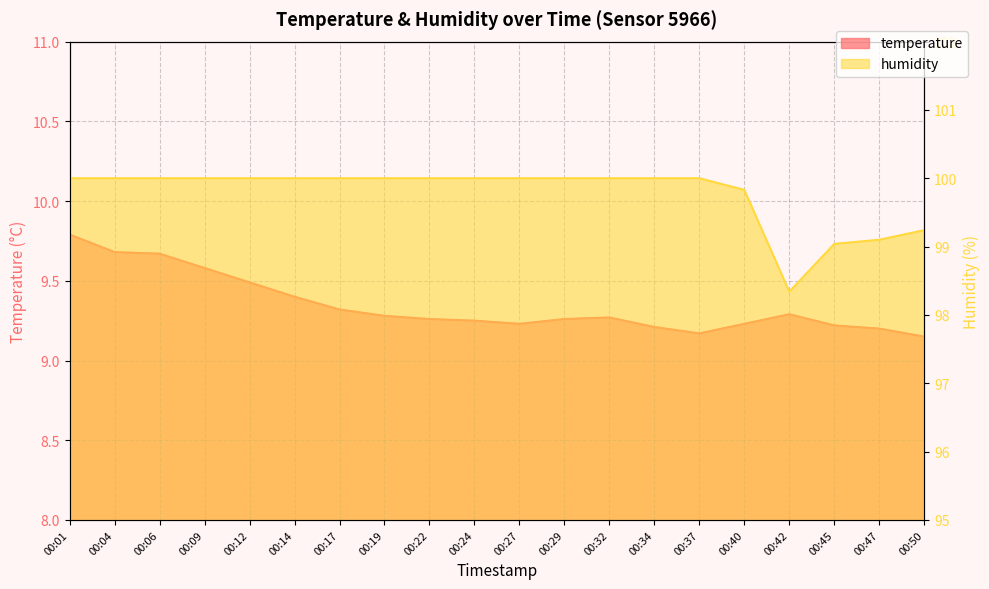

True or false: temperature and humidity intersect in this chart.

False